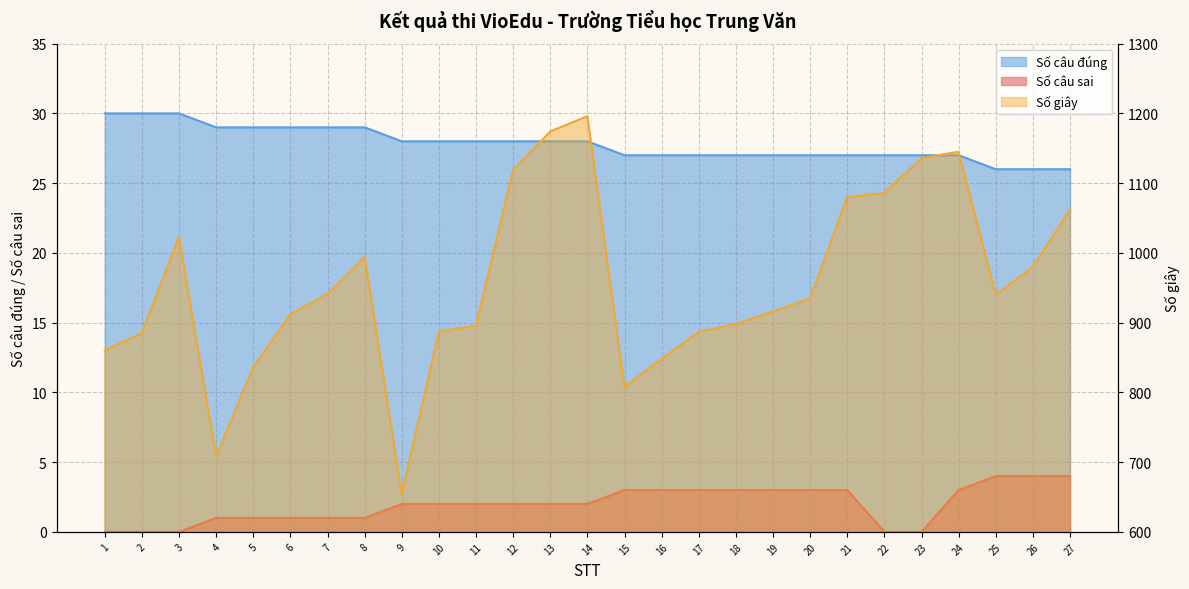

What is the sum of the Số câu đúng values at 23 and 4?

56